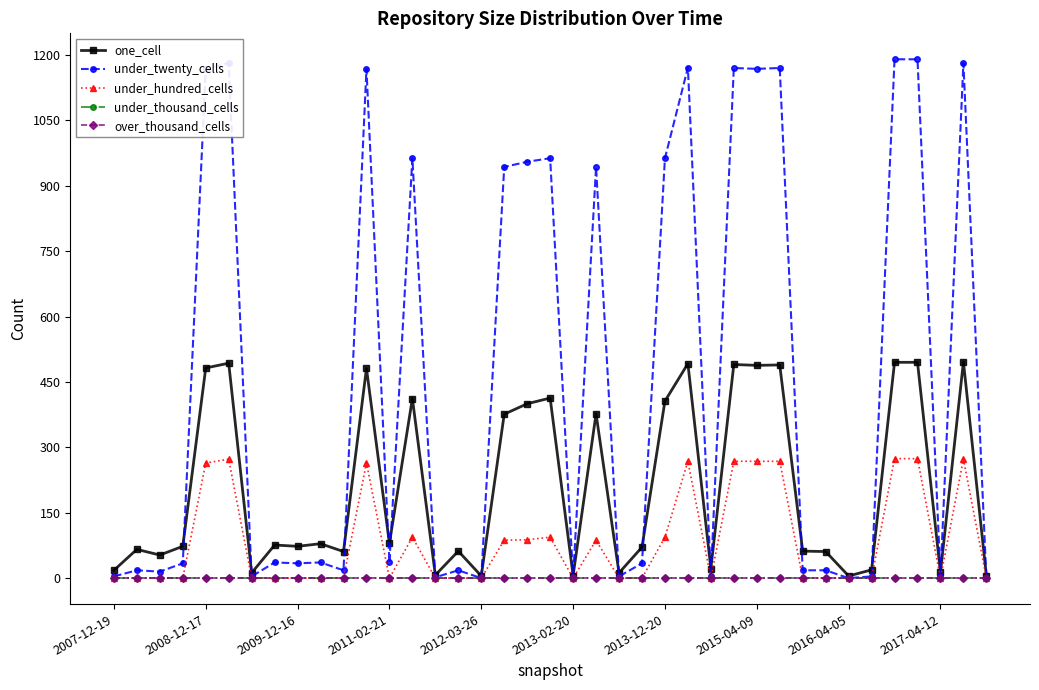

Is this an area chart (filled region under the line)?

No